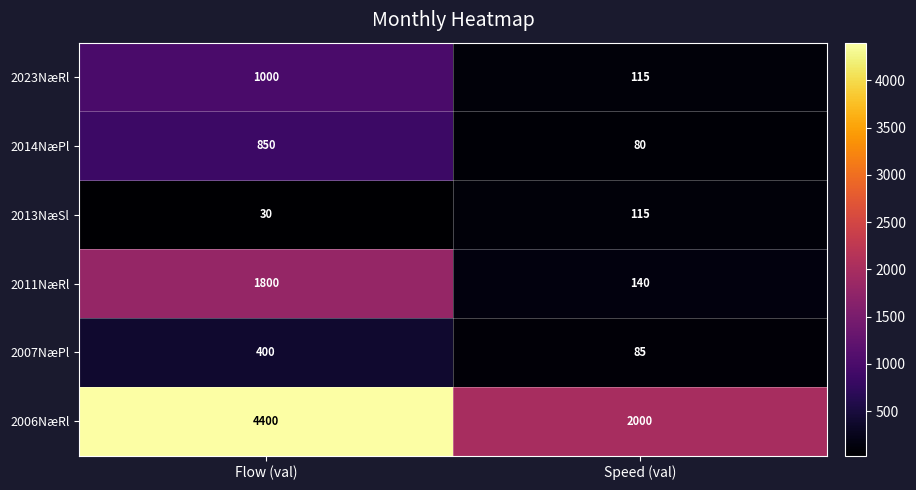

Which series has the largest range (max minus min)?

2006NæRl